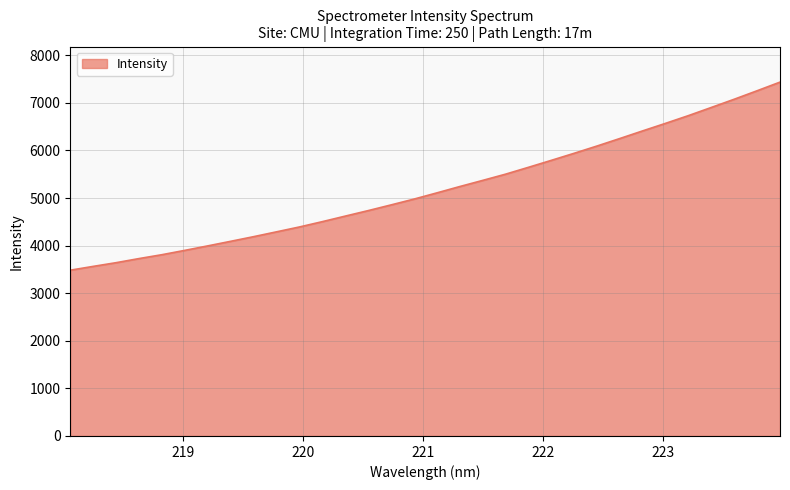

What is the greatest value displayed?

7435.8